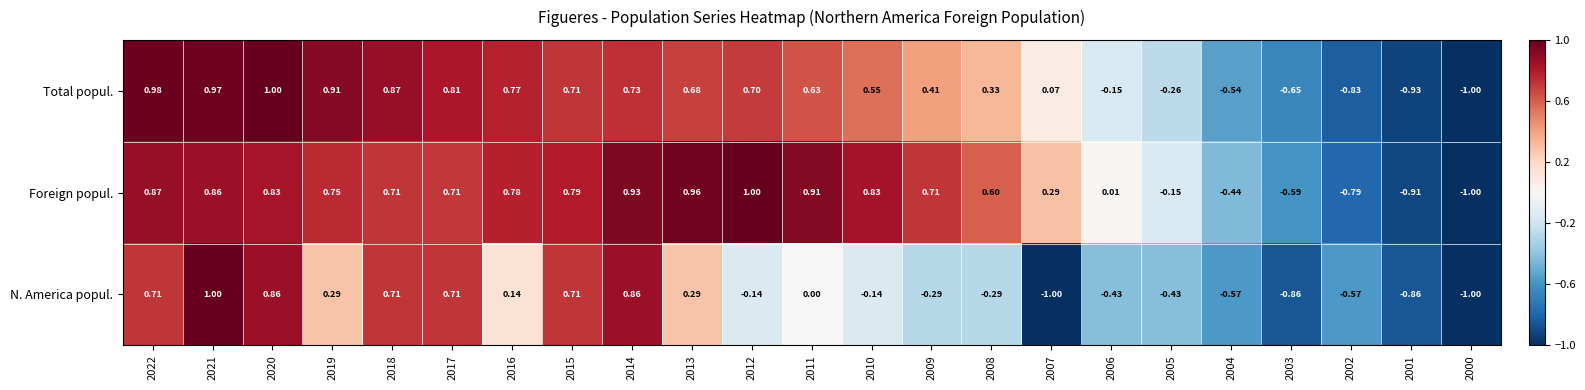

Between 2022 and 2010, which series saw the biggest shift?

N. America popul.